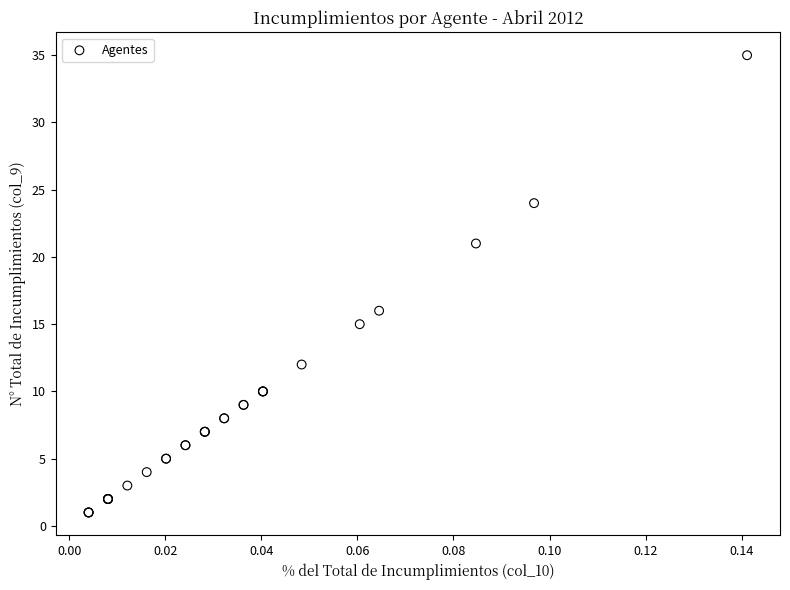

What Y value in the scatter plot is closest to 18?

16